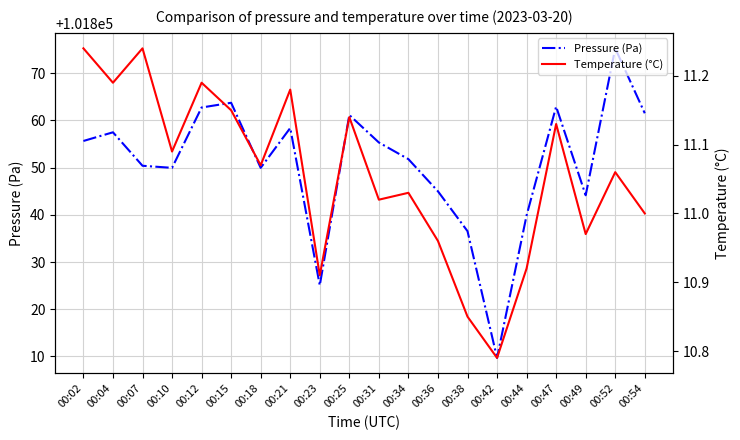

Which series has the largest total across all categories?

Pressure (Pa)